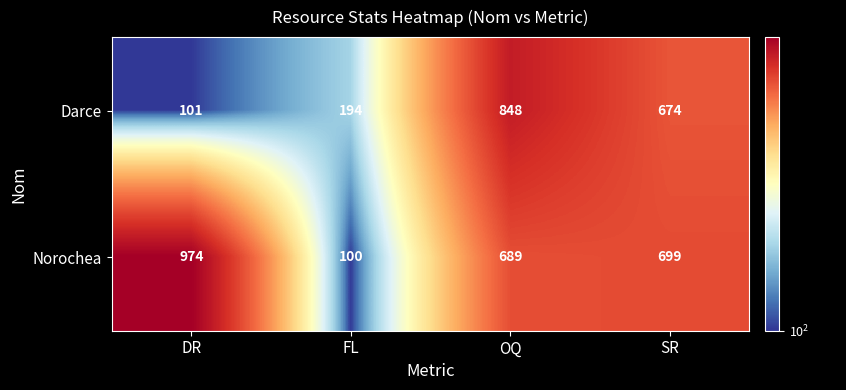

Which series has the widest spread of values?

Norochea